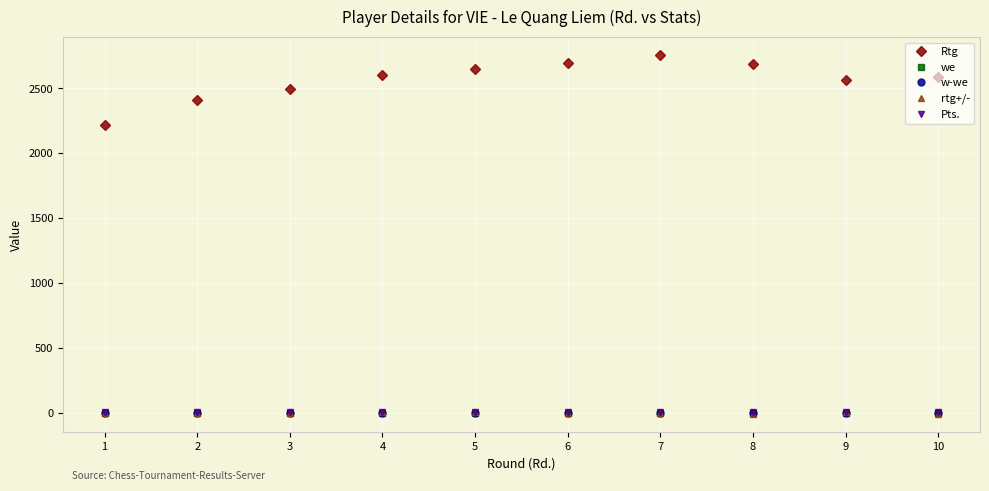

True or false: Rtg and Pts. cross at least once.

False